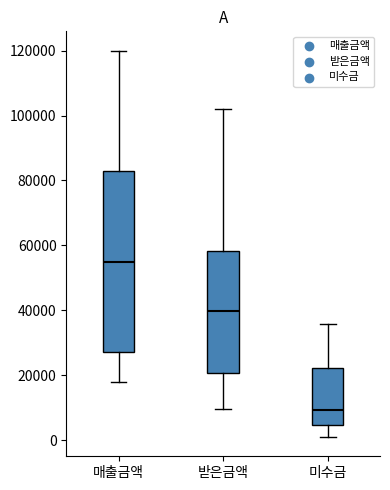

Which box is the tallest, from its lower edge to its upper edge?

매출금액